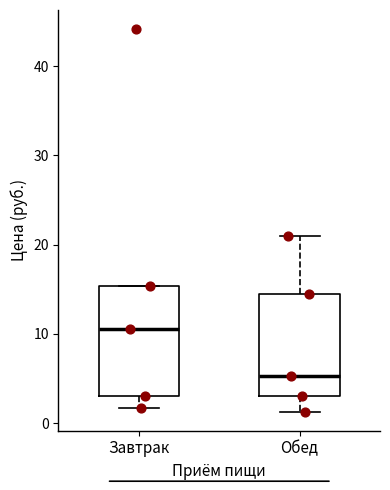

Reading left to right, transcribe this box plot: for each box, give where its median line is, the range the box spans, and where its two whiskers end, as read against the y-axis. The values are not printed on the chart, so give them approximately, as read against the axis.

Завтрак: median 11, box 3 to 15, whiskers 2 to 15
Обед: median 5, box 3 to 14, whiskers 1 to 21